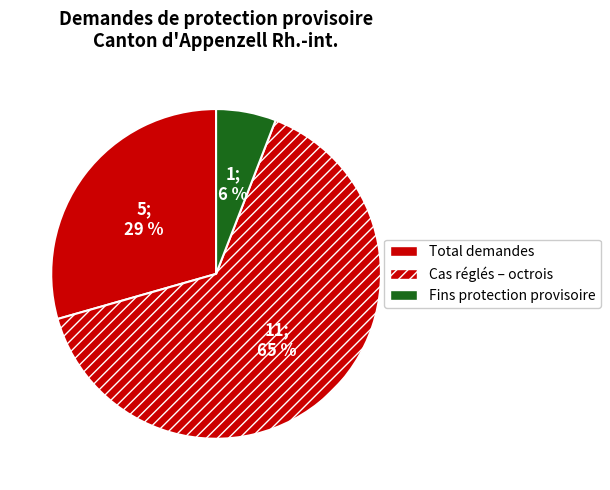

Count the number of slices in the pie.

3